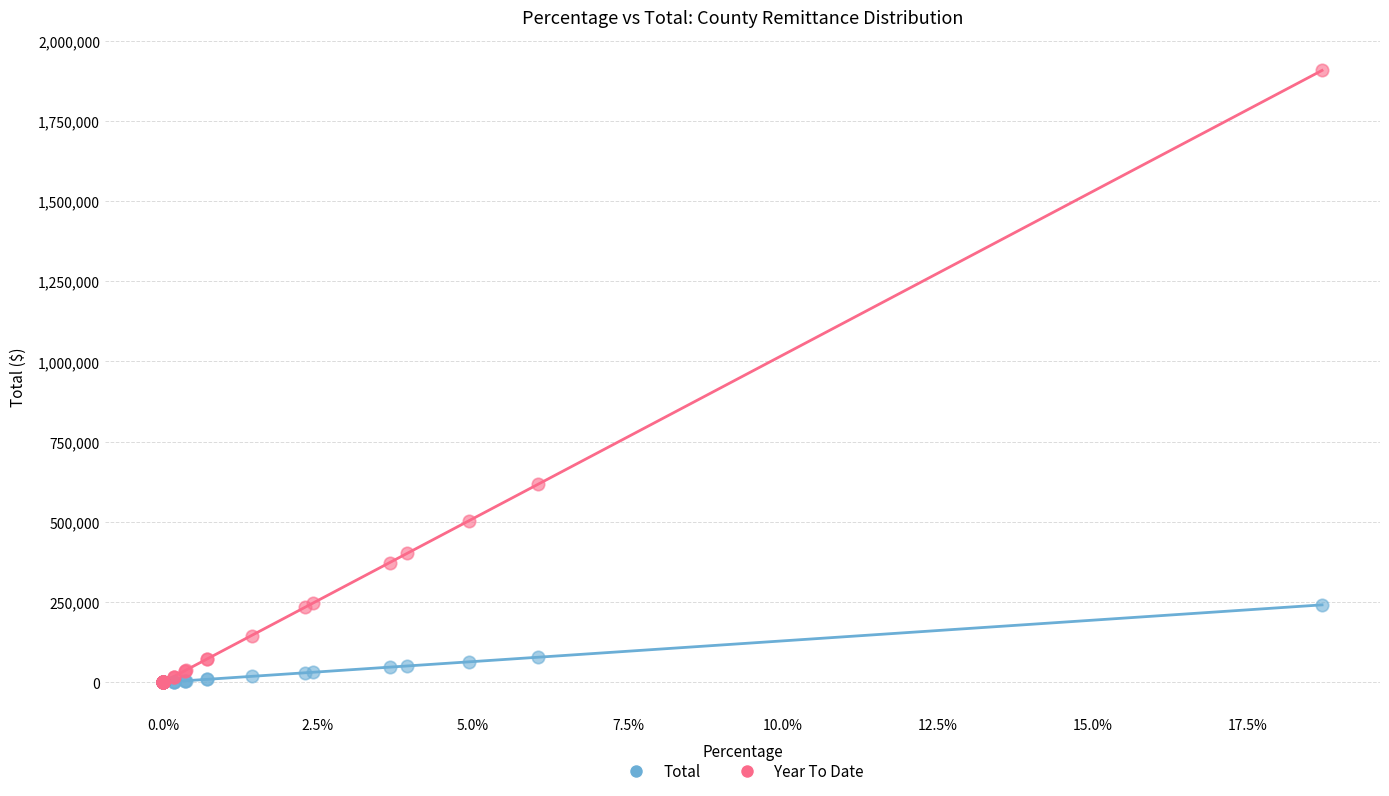

In the Year To Date series, what Y value is closest to 953655?

617179.9